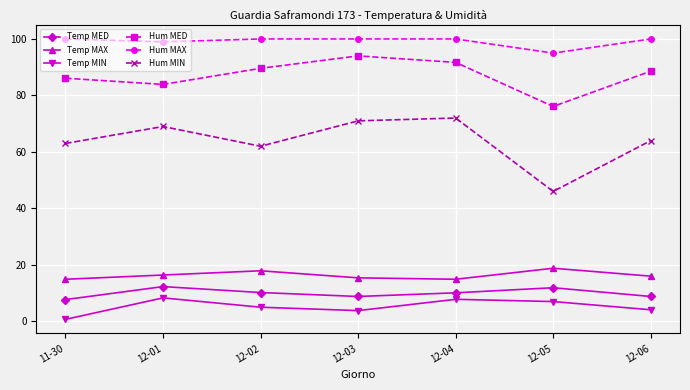

Where is Hum MIN nearest to the value 59?

12-02